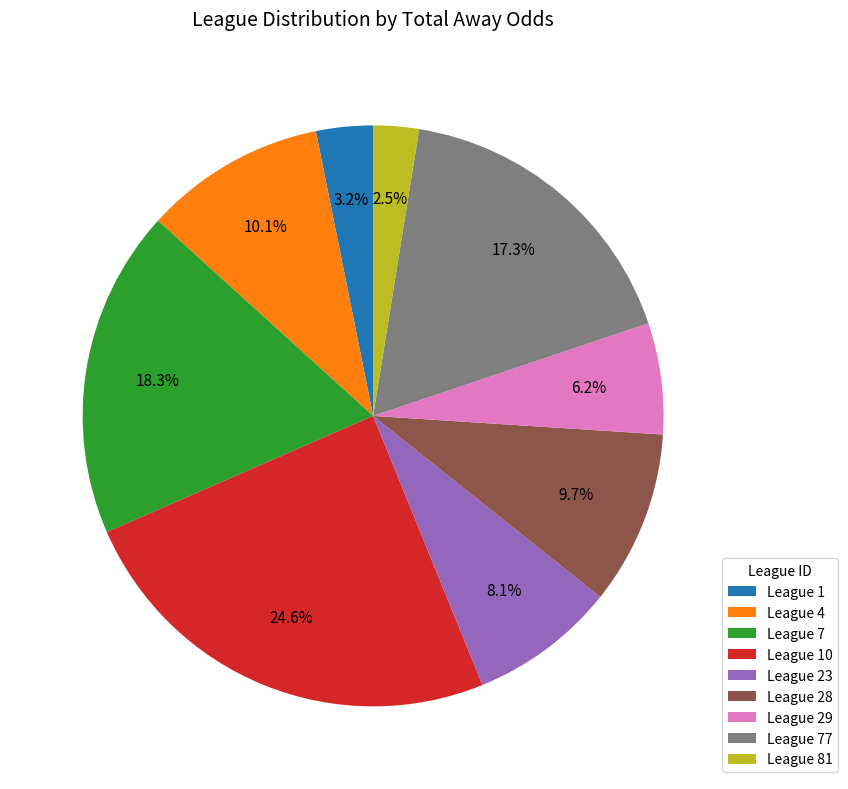

Does any single category account for the majority?

No